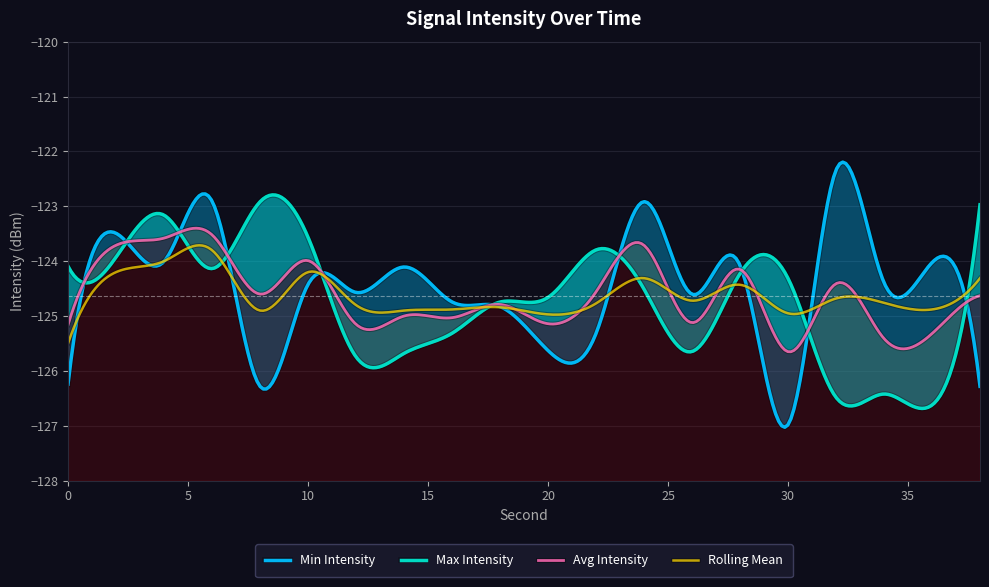

Where does the Min Intensity series first go above -124?

2